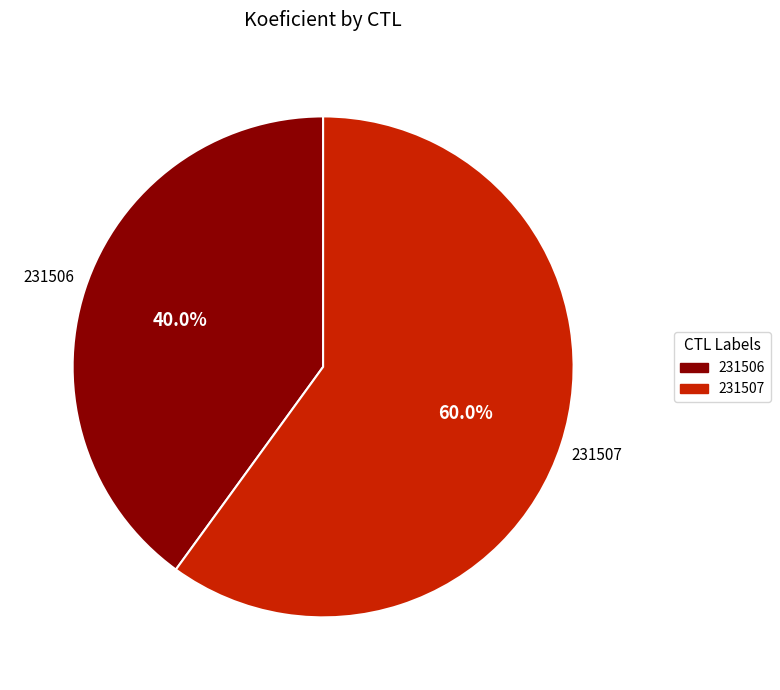

What percentage is NOT represented by 231506?

60.0%